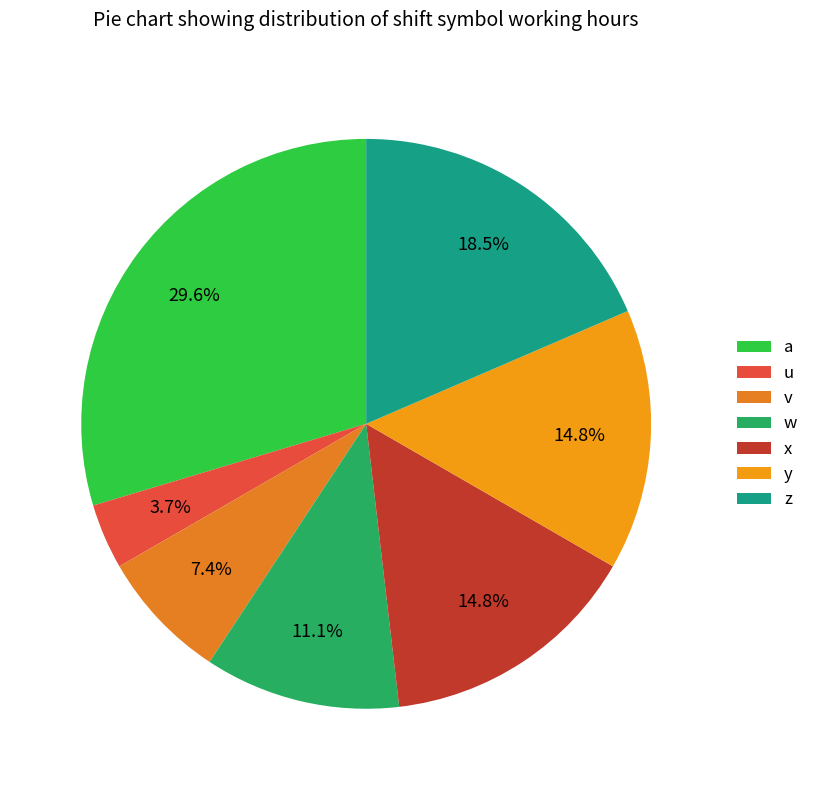

Do a and y together represent more than half of the pie?

No